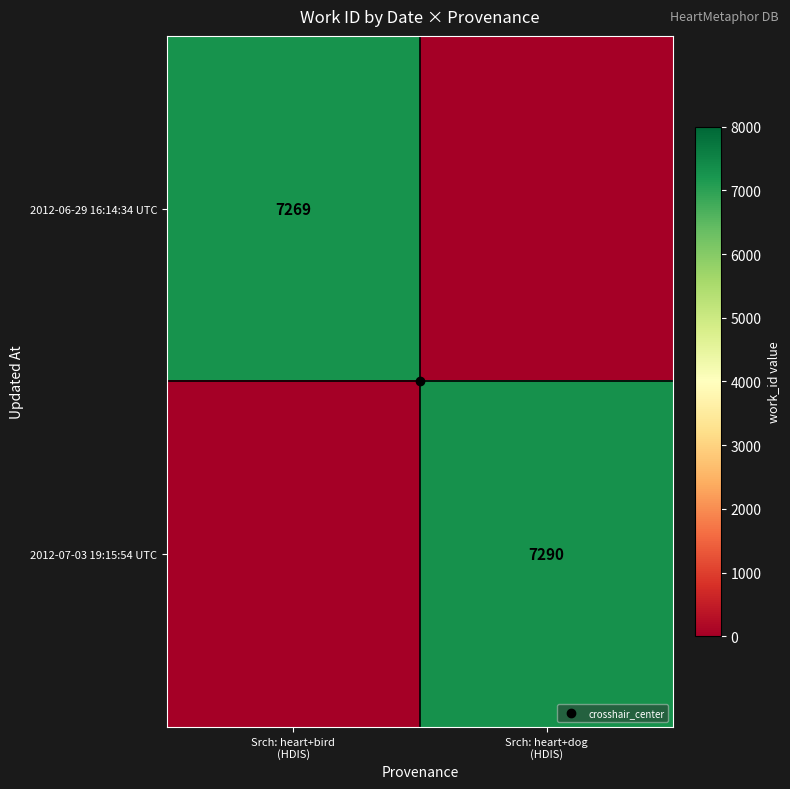

Between Srch: heart+bird (HDIS) and Srch: heart+dog (HDIS), which series saw the biggest shift?

2012-07-03 19:15:54 UTC